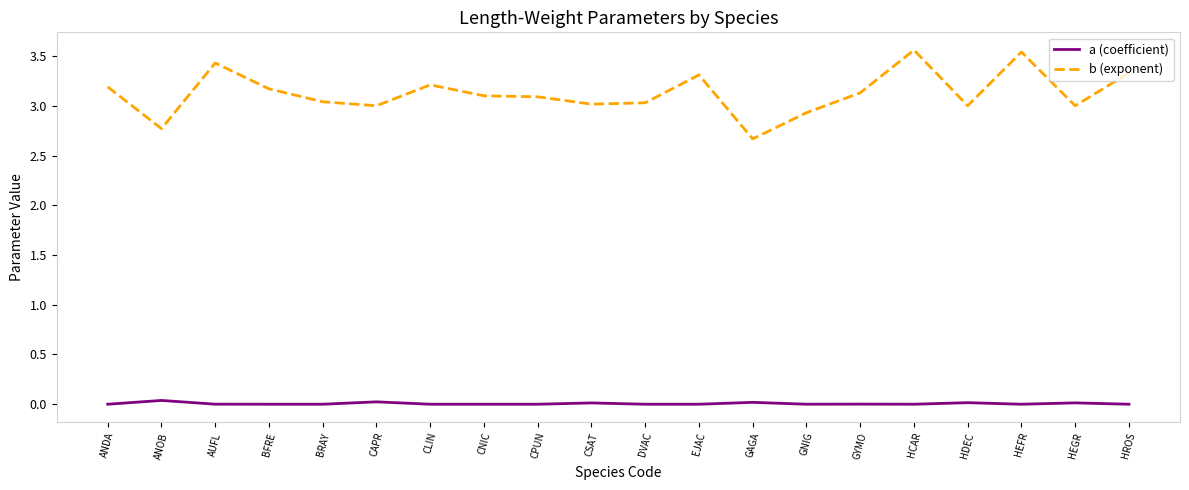

True or false: b (exponent) and a (coefficient) intersect in this chart.

False